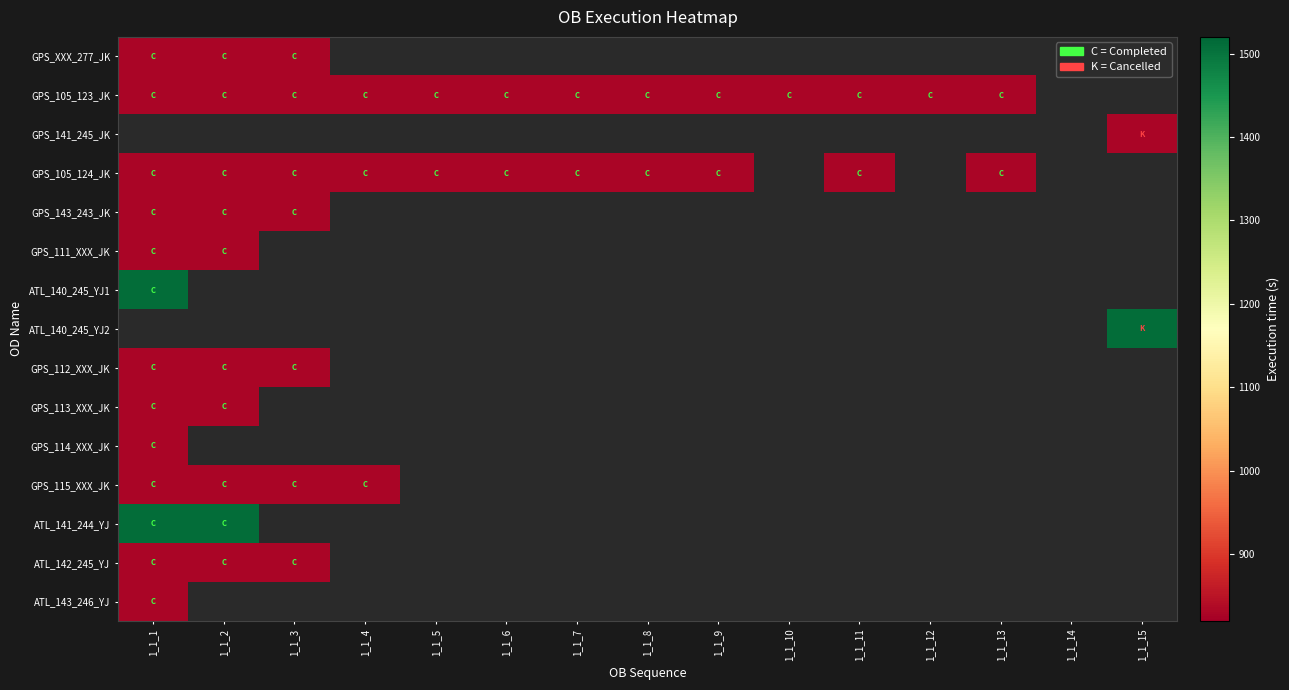

What is the maximum value for GPS_111_XXX_JK?

829.0